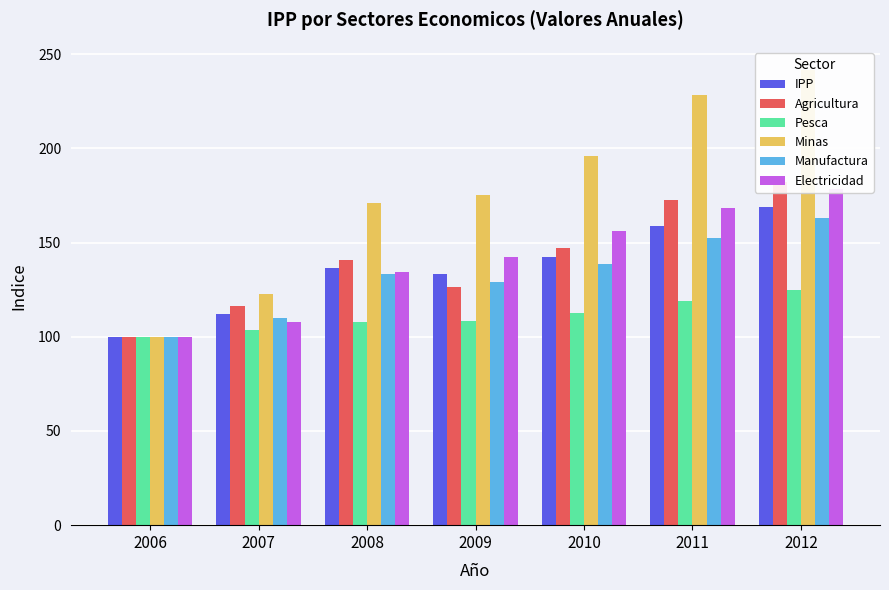

What is the smallest value displayed?

100.0